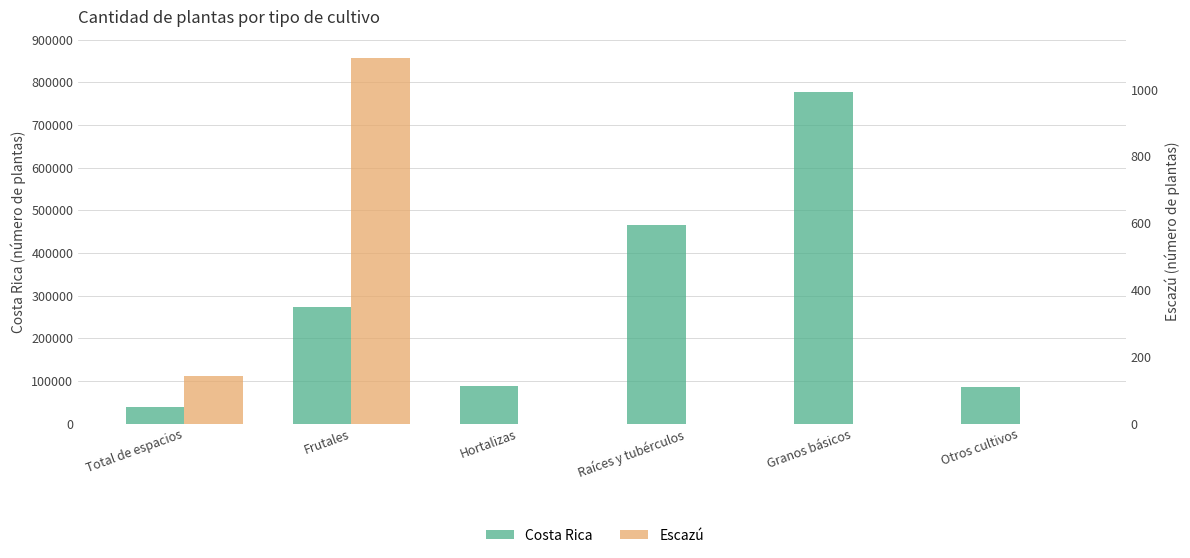

What is the total value across all series at Granos básicos?

778267.1